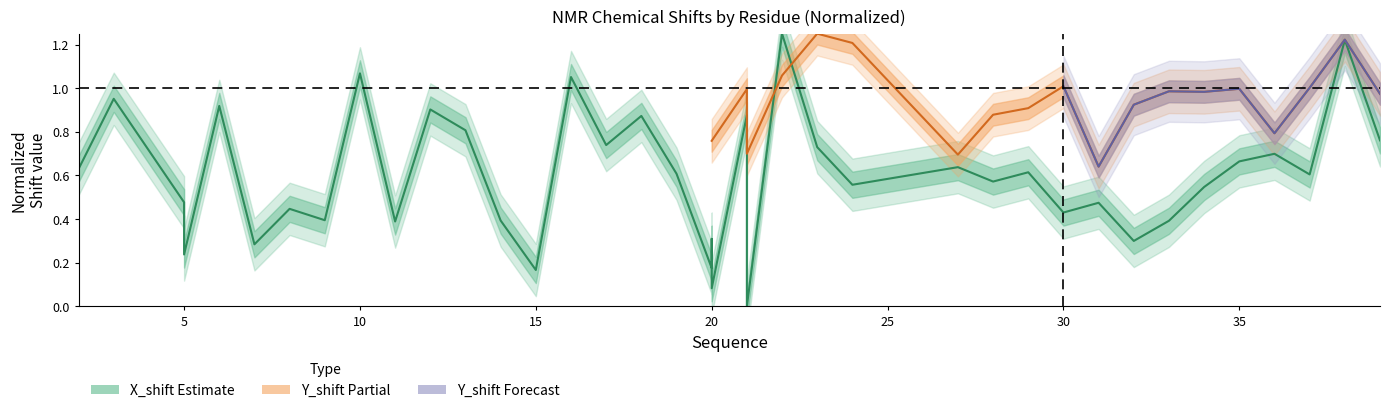

How many points are higher than both their immediate neighbors (excluding endpoints)?

15